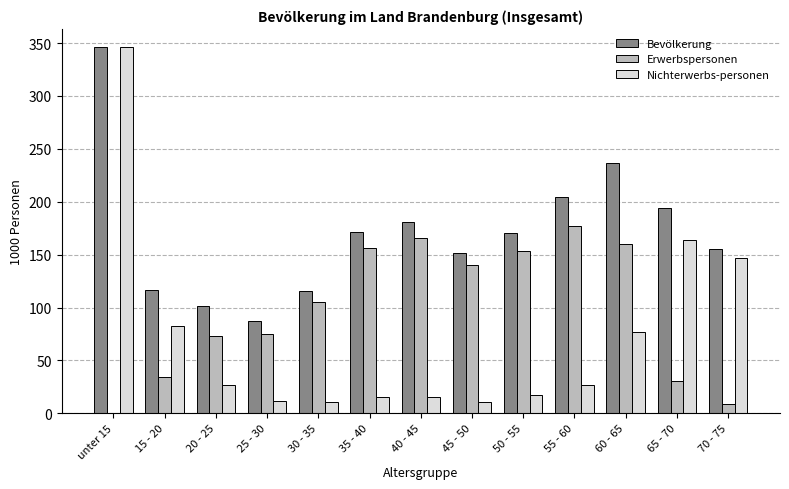

What is the maximum value for Nichterwerbs-personen?

346